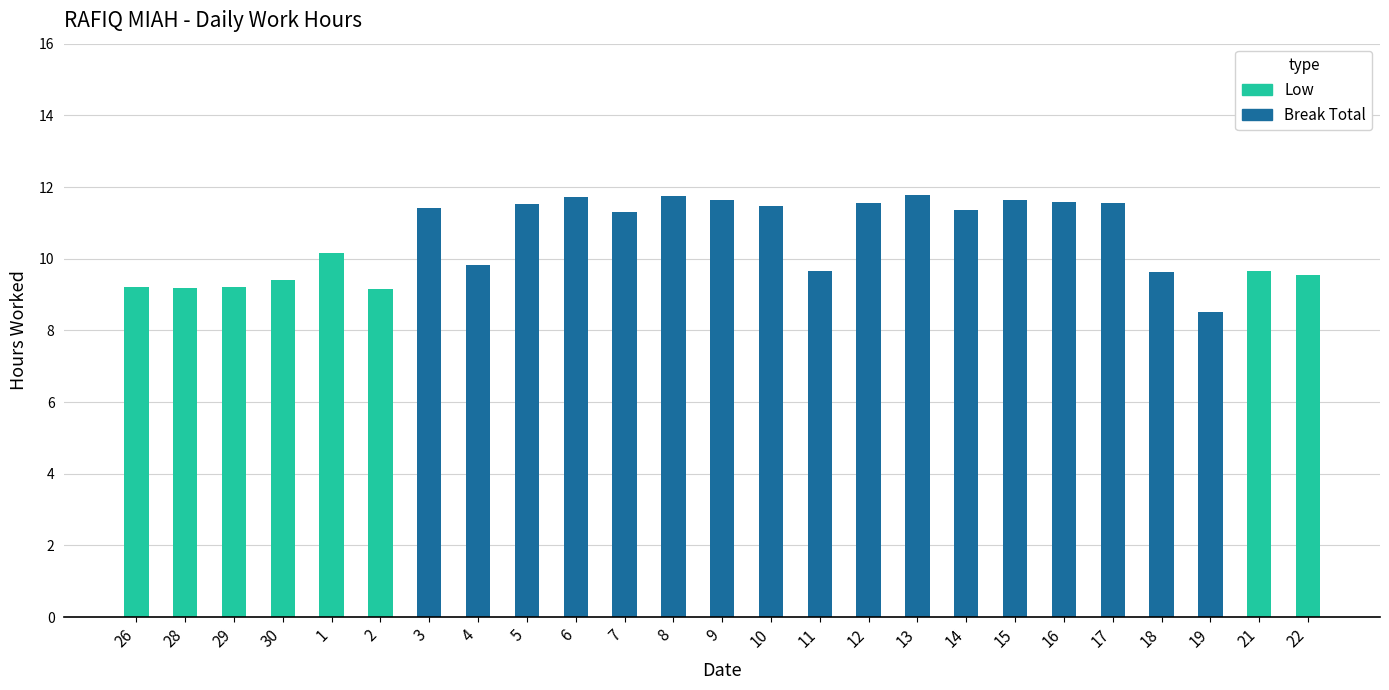

Count the number of categories in the chart.

25